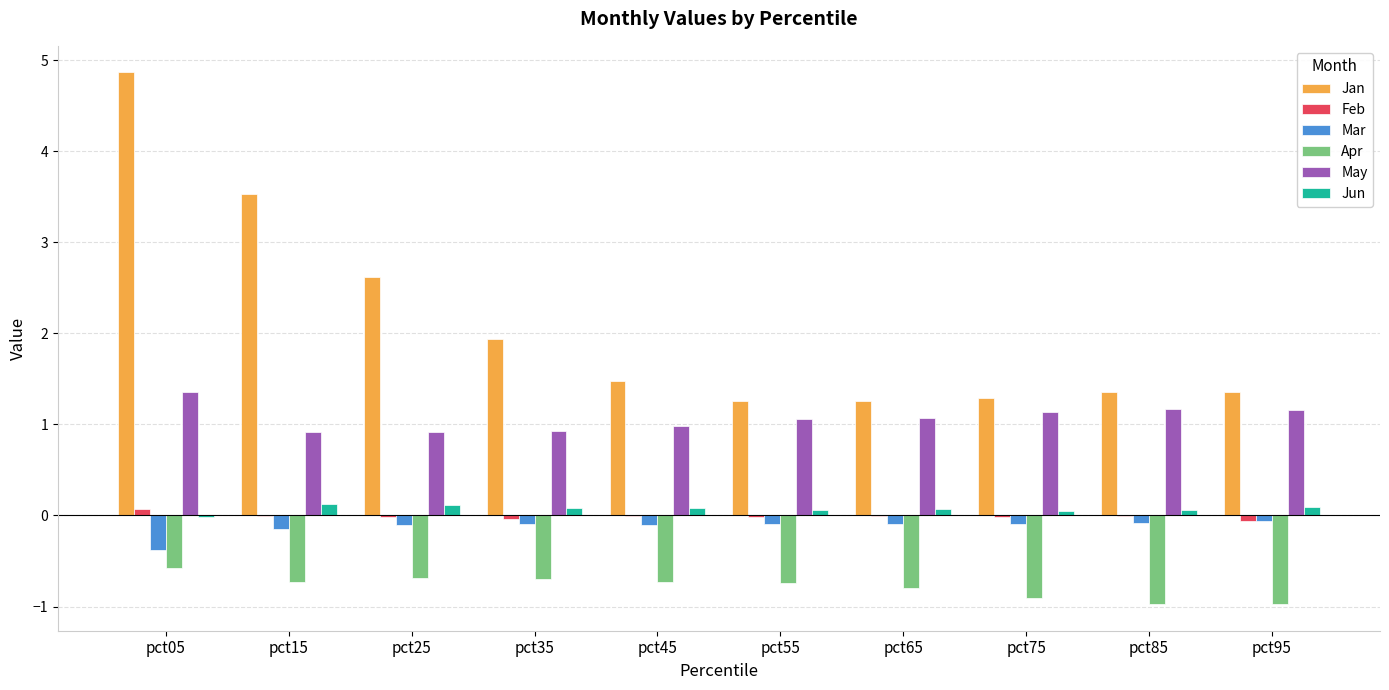

The Apr series shows -0.7 at pct35. True or false?

True